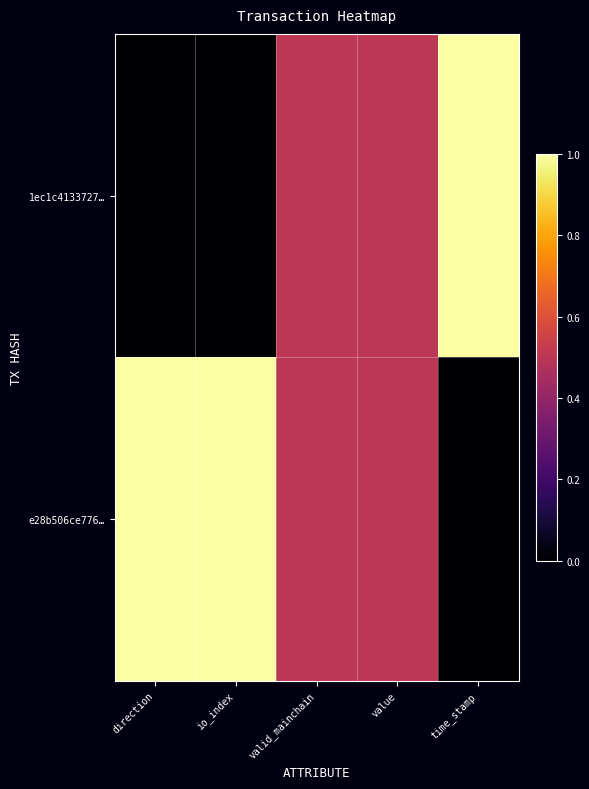

Between direction and time_stamp, which series saw the biggest shift?

1ec1c4133727…